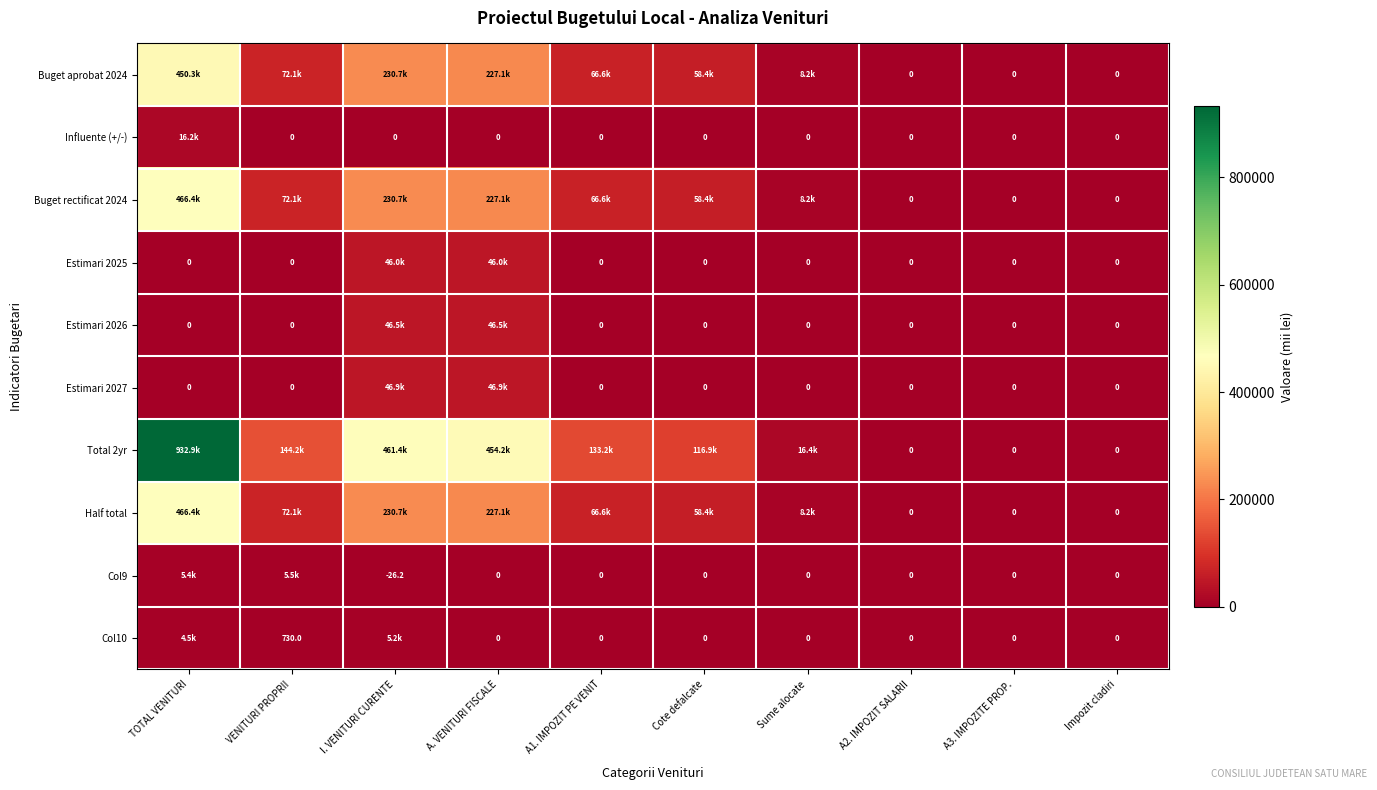

The value of Total 2yr at Sume alocate is 16362.0. True or false?

True